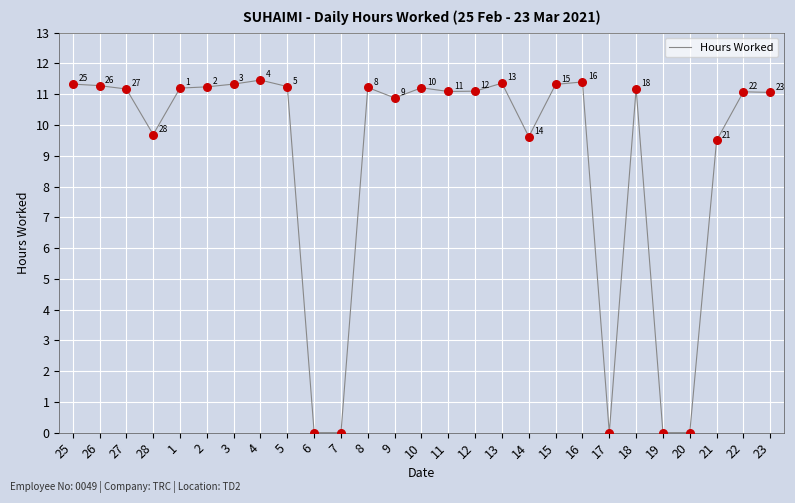

Between 14 and 5, which is larger?

5